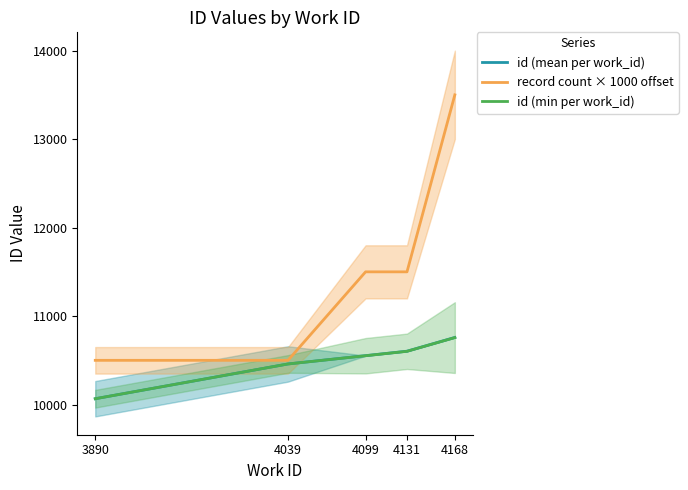

Which series has the largest range (max minus min)?

record count × 1000 offset